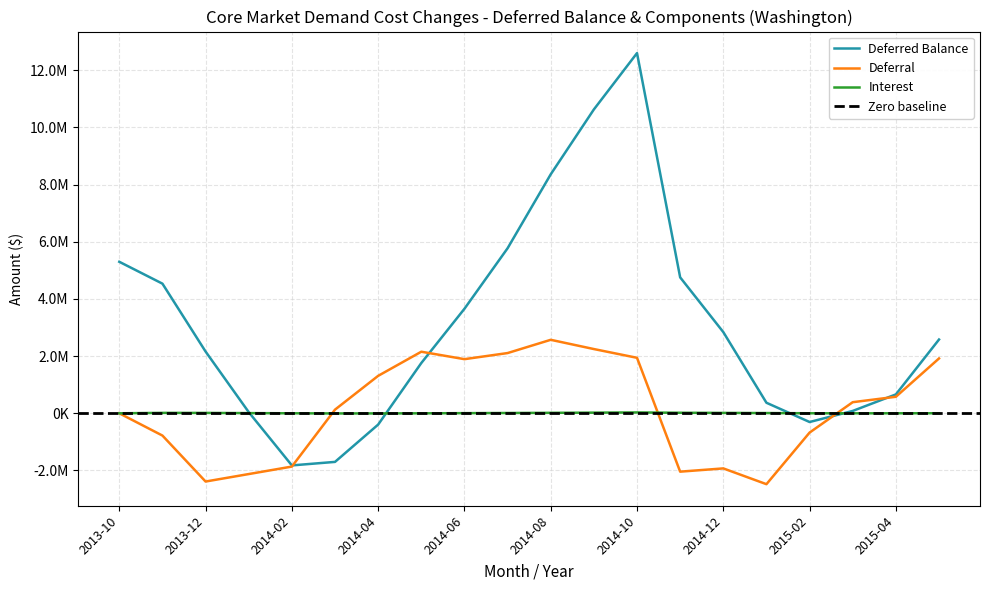

What is the difference between the Interest values at 2015-05 and 2013-11?

12336.4